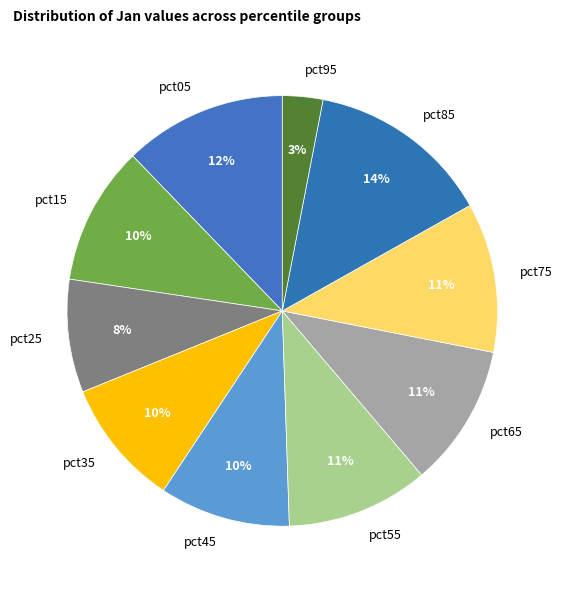

The pct15 slice represents 10% of the pie. True or false?

True